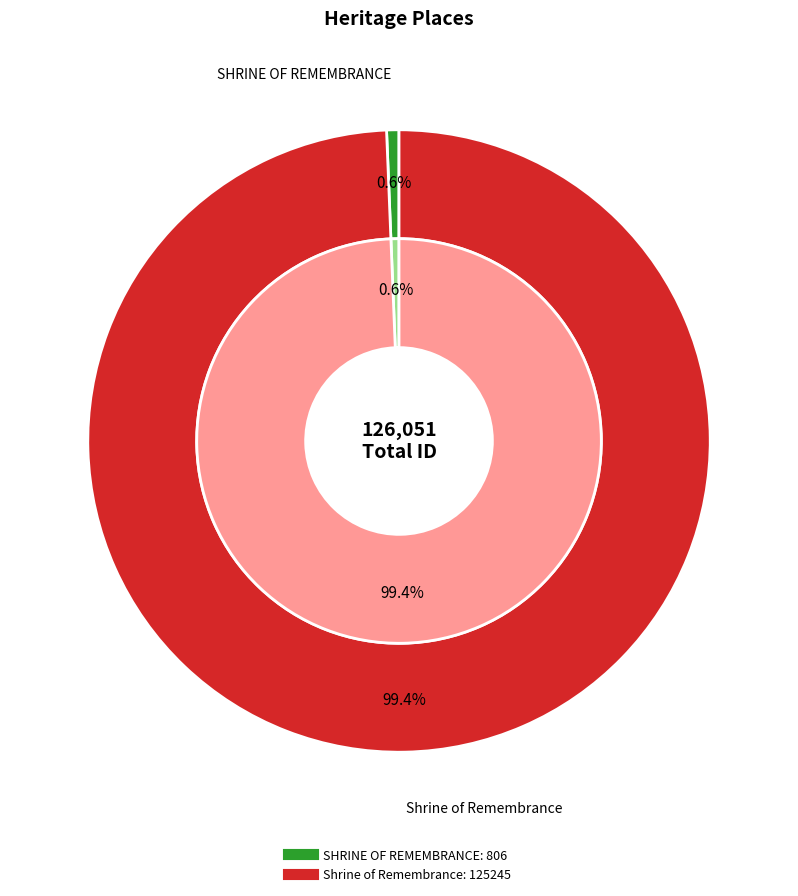

Rank the categories by value from highest to lowest.

Shrine of Remembrance, SHRINE OF REMEMBRANCE